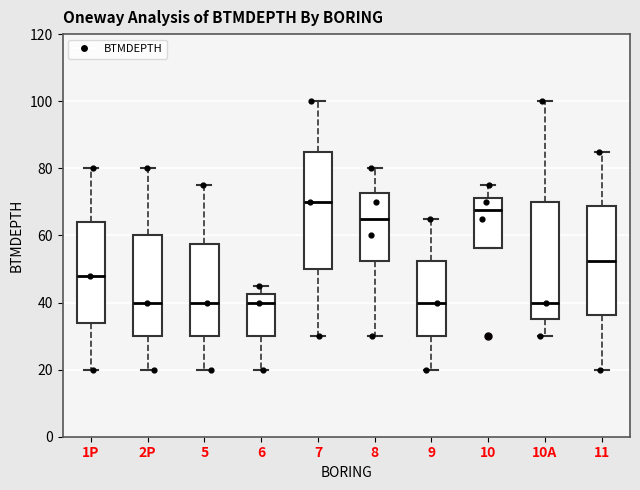

Where does the upper whisker of the box for 10A end on the y-axis? The values are not printed on the chart, so give them approximately, as read against the axis.

100